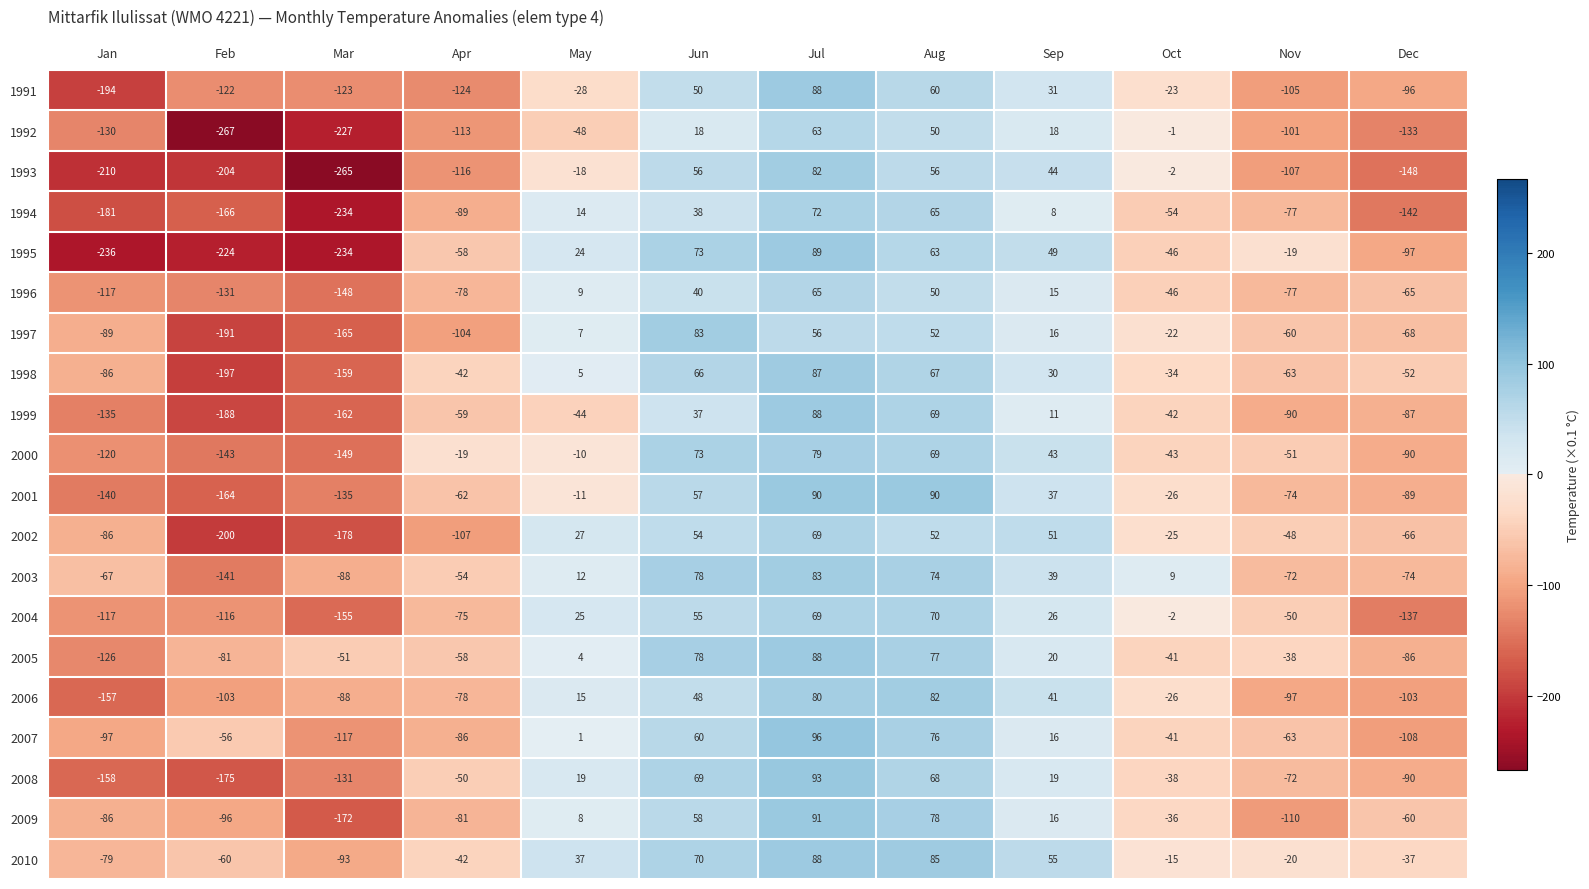

Which category has the lowest value across all series?

Feb